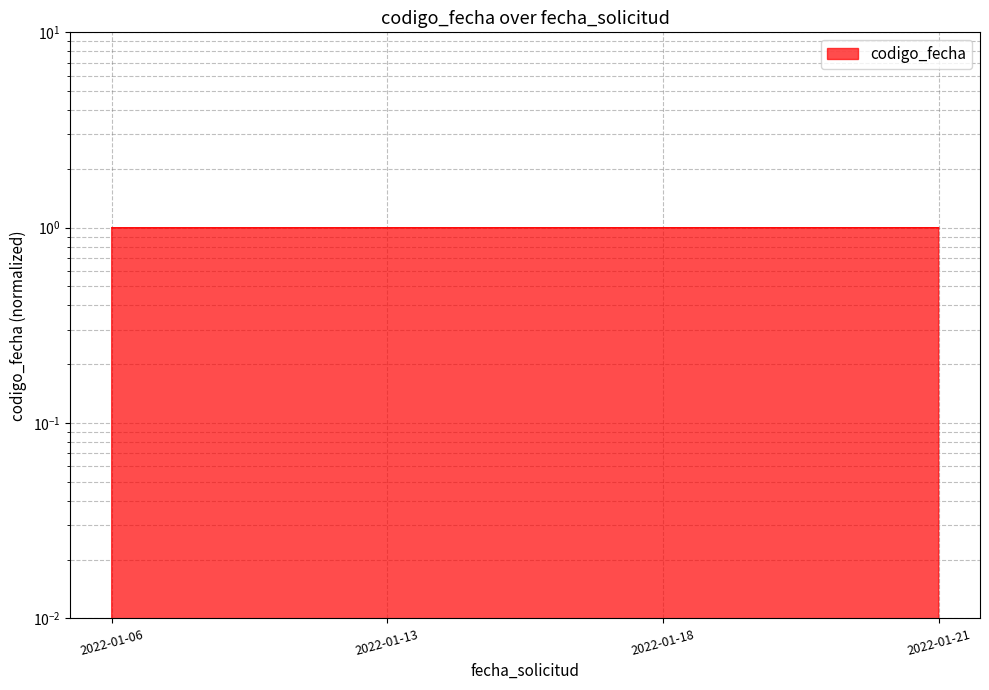

What value does the data have at 2022-01-06?

1.0